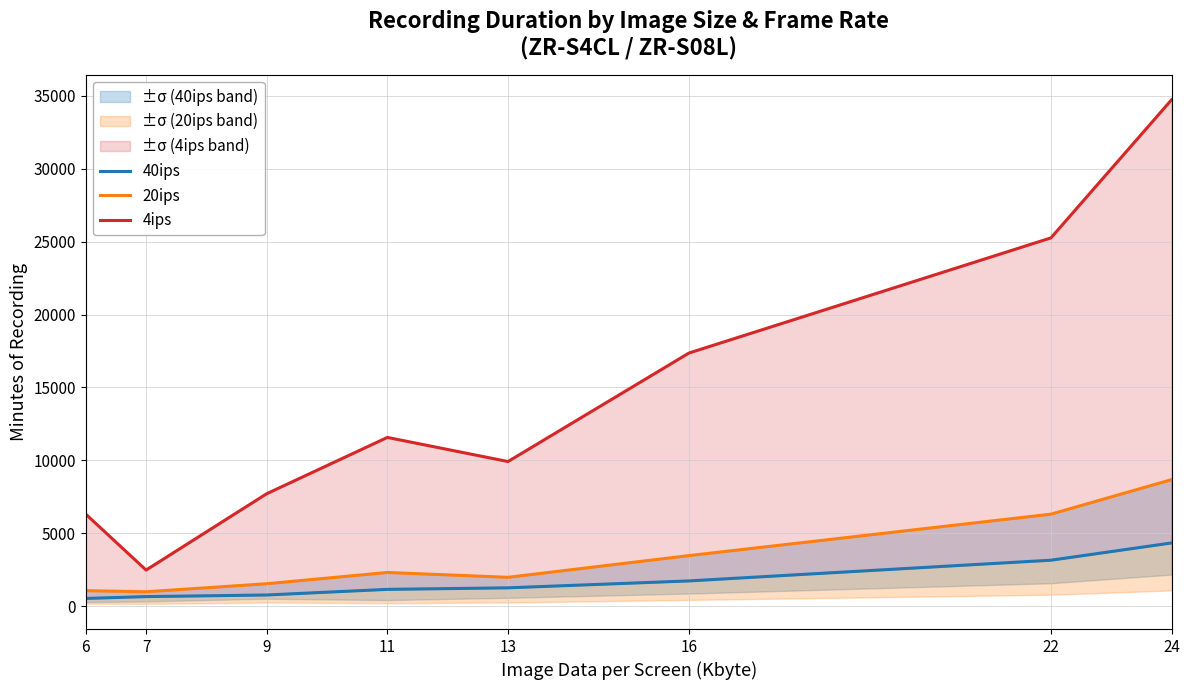

The 40ips series shows 341.0 at 13. True or false?

False